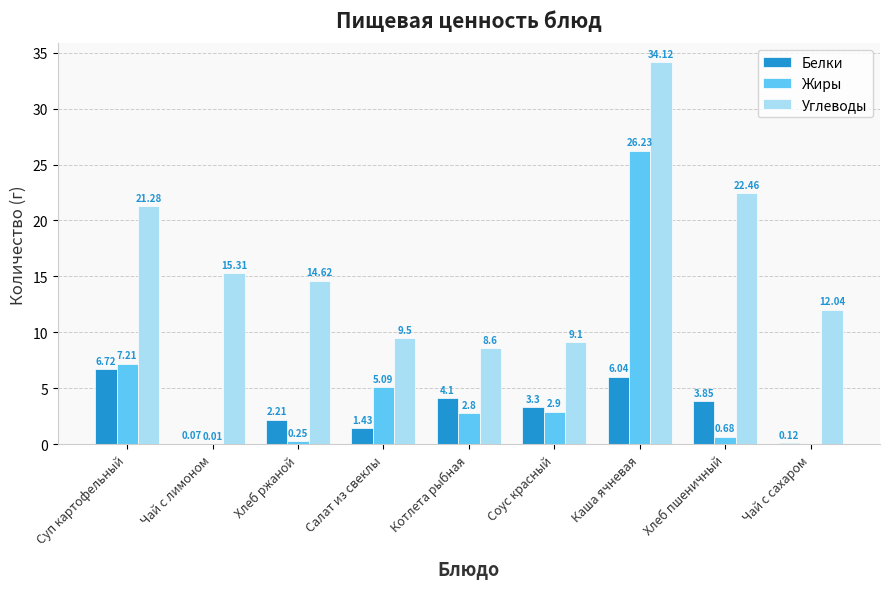

At which label does Жиры reach its peak?

Каша ячневая